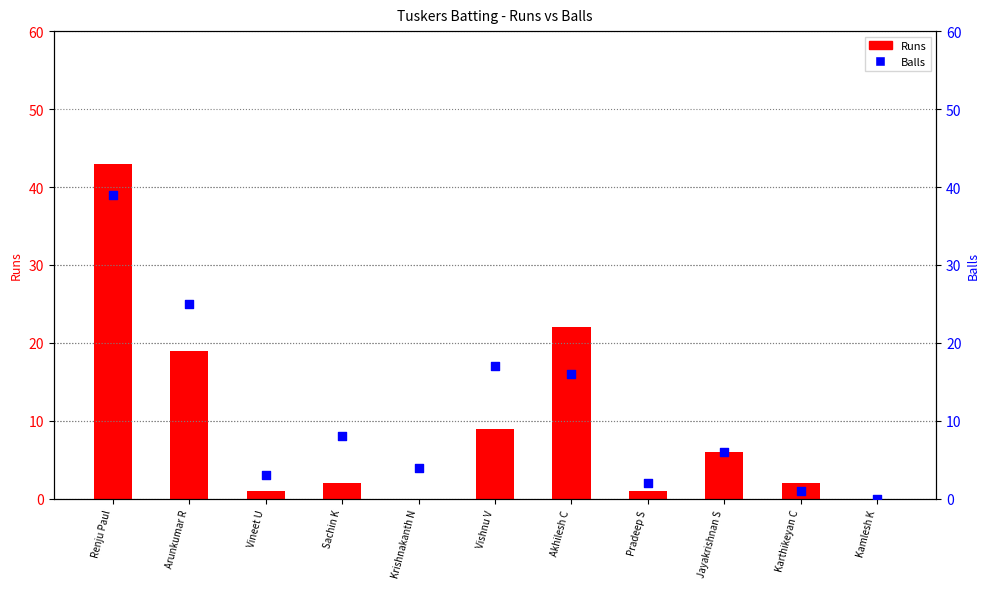

What are all the series names shown in the legend?

Runs, Balls